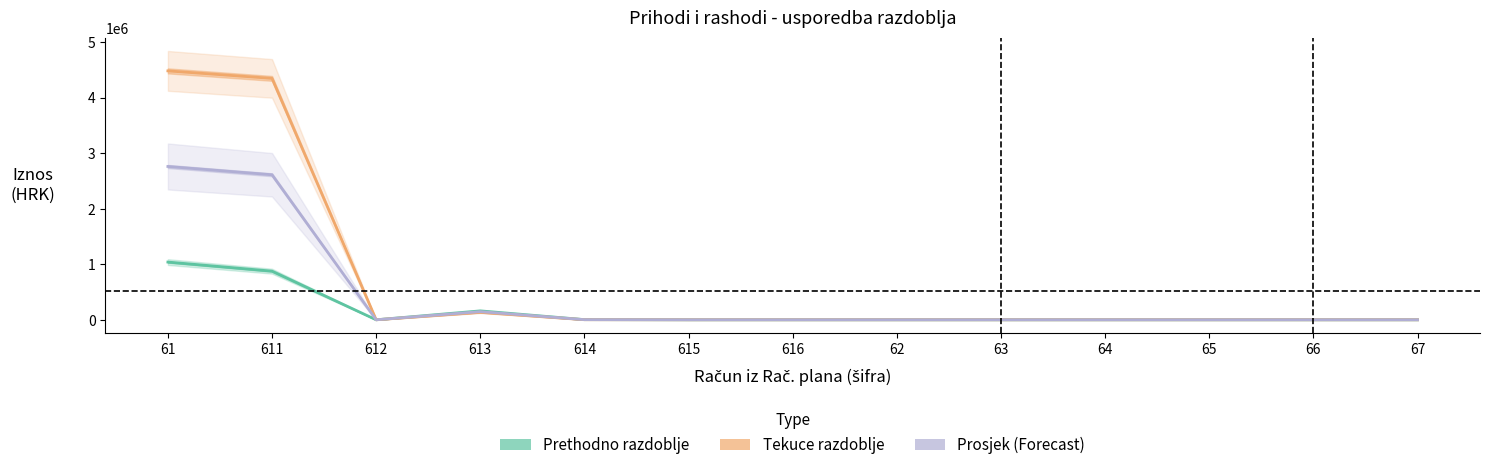

Which category has the lowest value across all series?

612